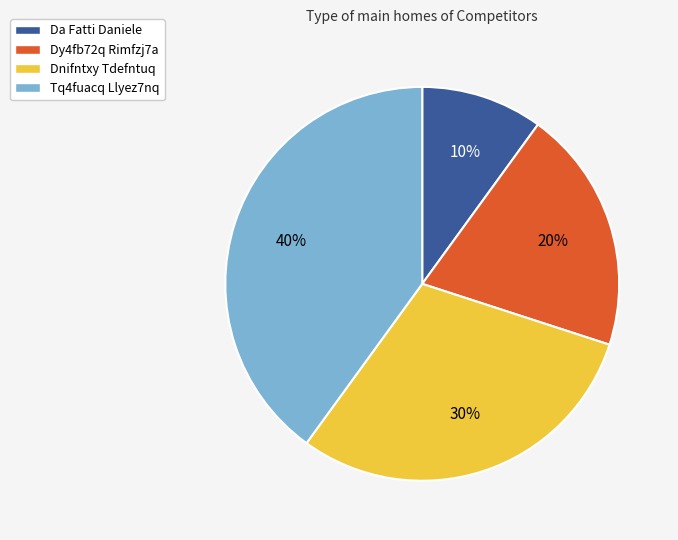

Combined, do Dnifntxy Tdefntuq and Da Fatti Daniele account for over 50%?

No